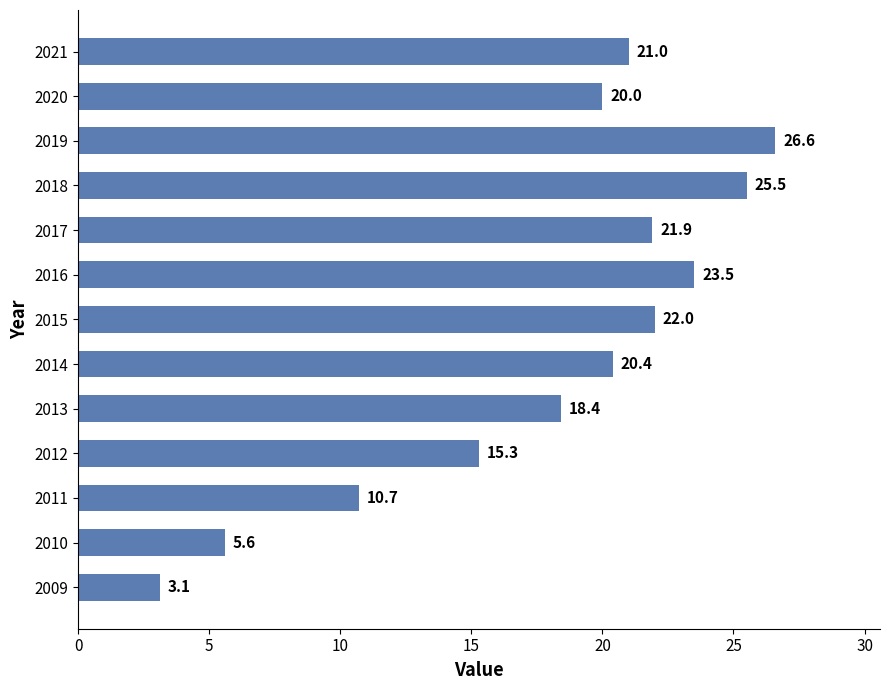

Which category has the highest value across all series?

2019